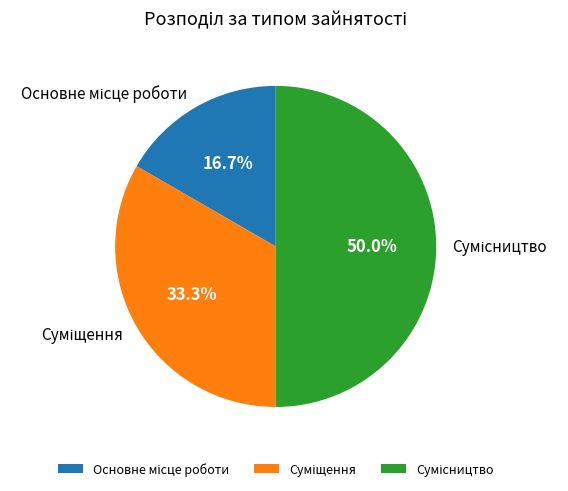

Approximately how many times larger is the value at Суміщення compared to Основне місце роботи?

2.0